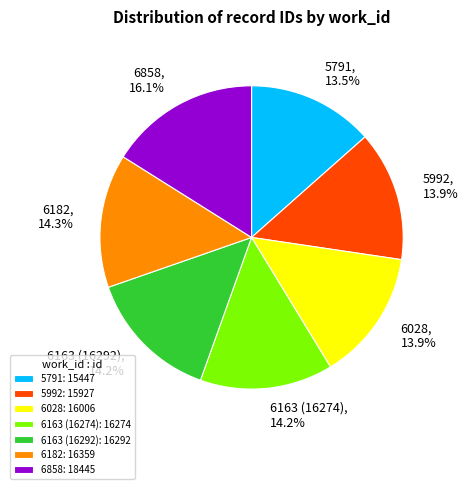

Do 5992 and 5791 together represent more than half of the pie?

No